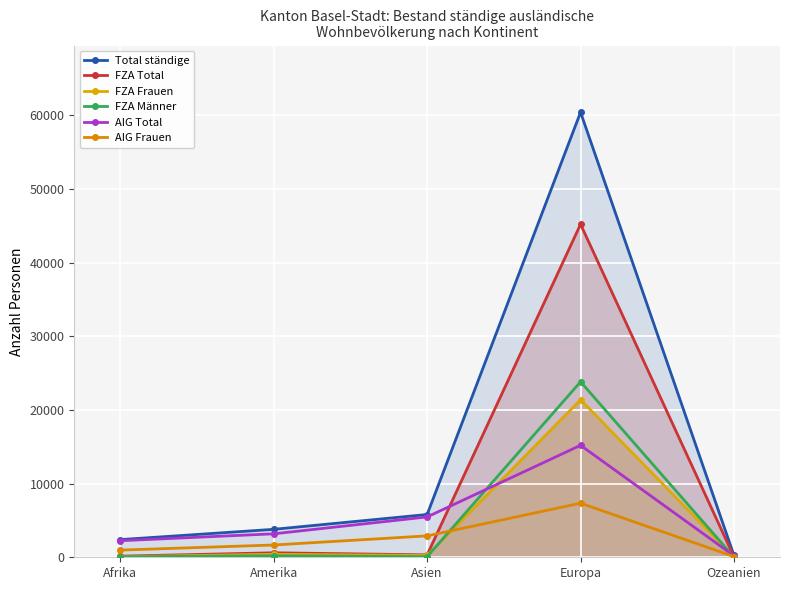

What is the label of the 1st point from the left?

Afrika